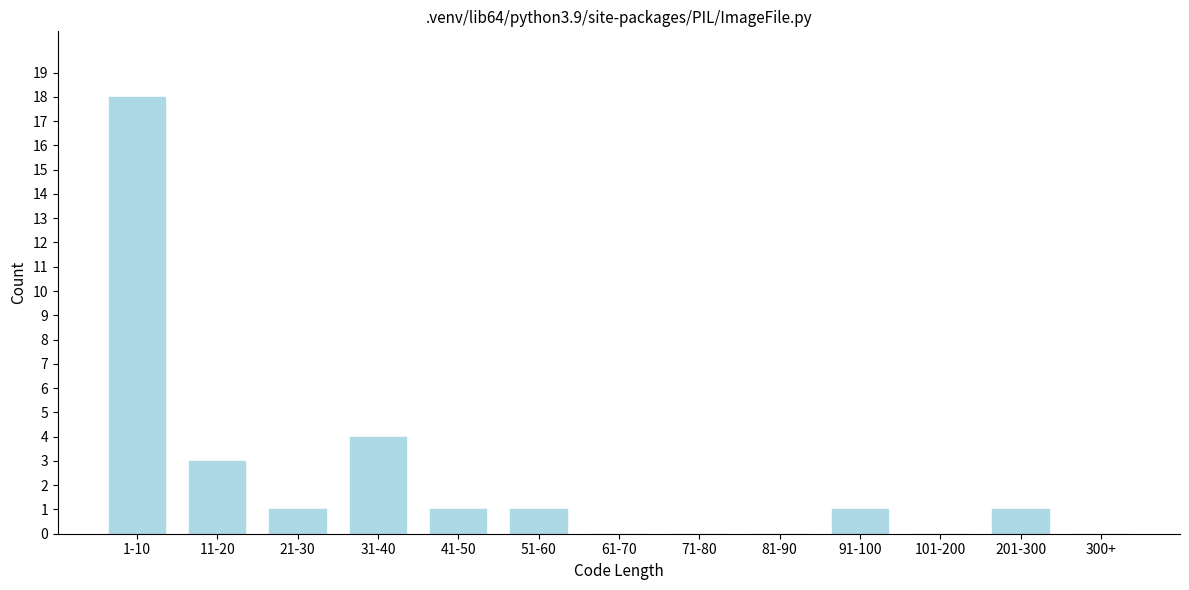

Reading left to right, what are all the values shown in this chart?

1-10=18	11-20=3	21-30=1	31-40=4	41-50=1	51-60=1	61-70=0	71-80=0	81-90=0	91-100=1	101-200=0	201-300=1	300+=0